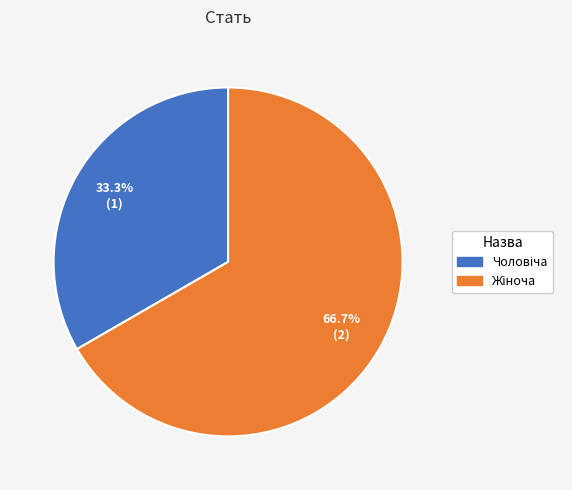

To the nearest percent, what is the difference between the largest and smallest slice percentages?

33%